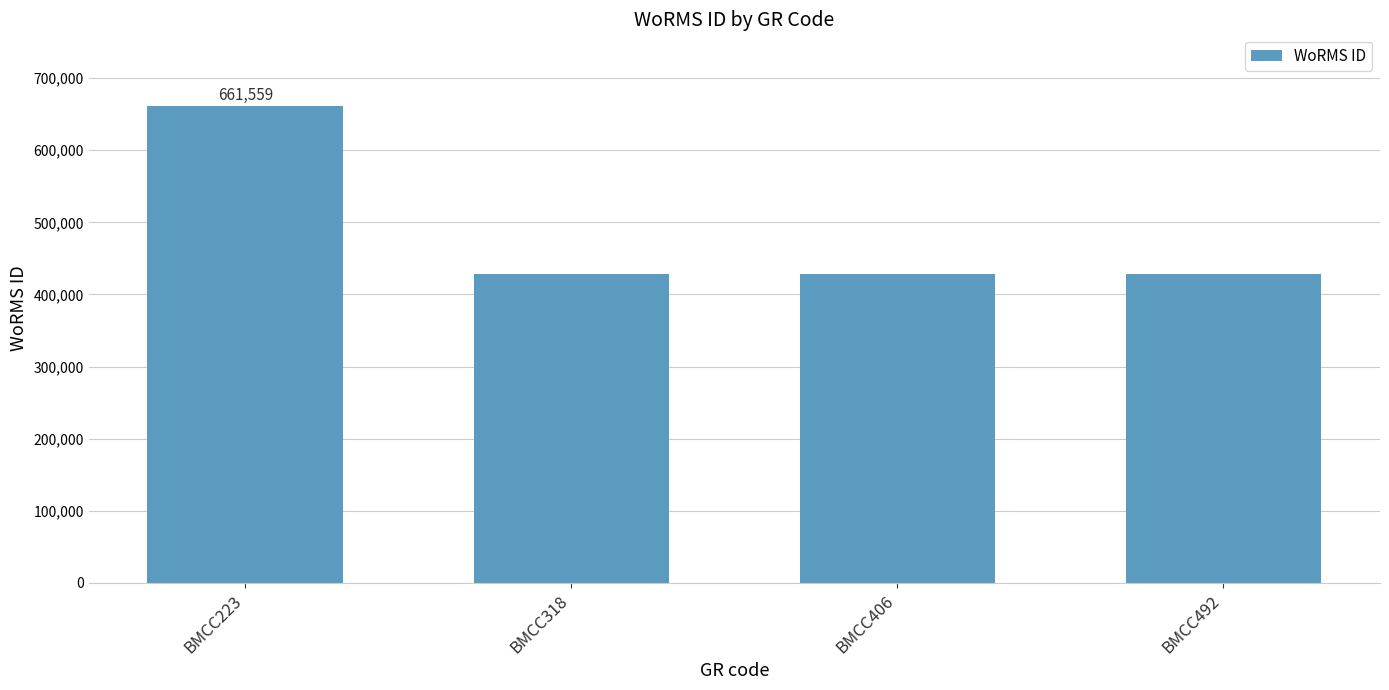

How many categories are shown in the chart?

4